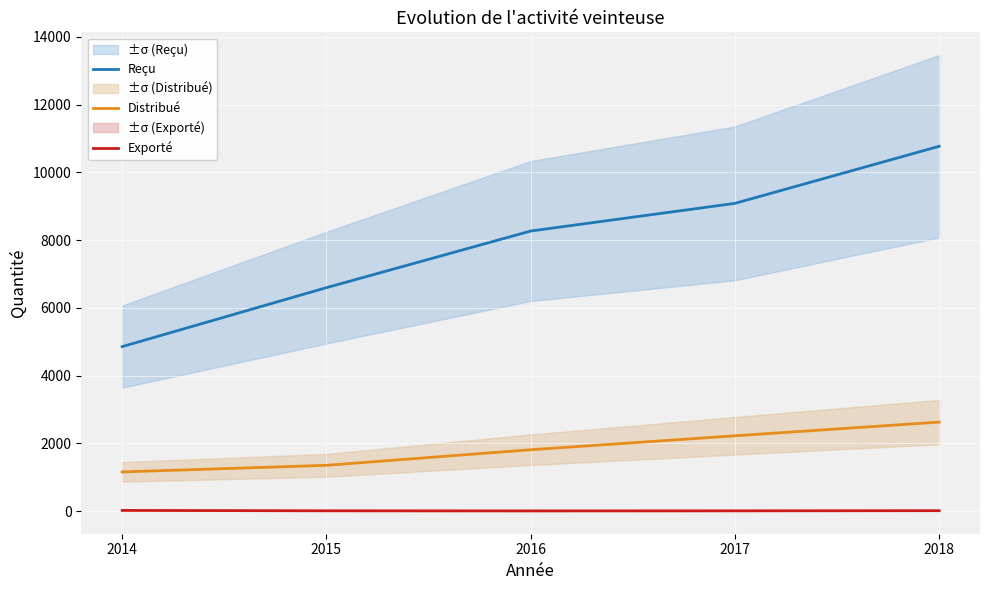

The Exporté series shows 5 at 2017. True or false?

True